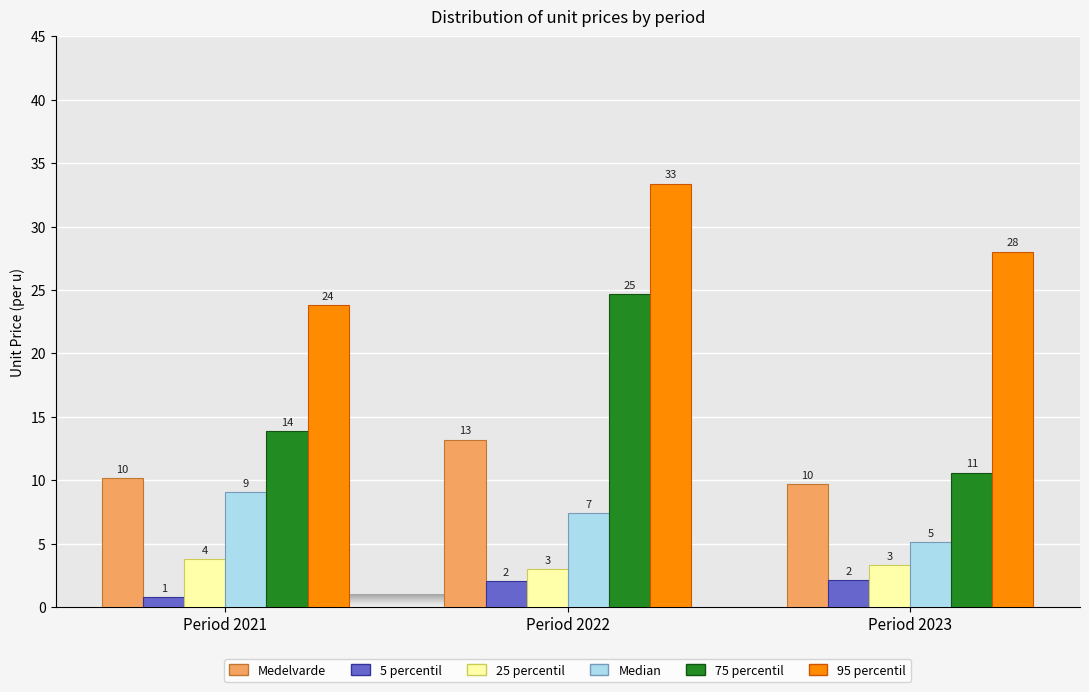

How many groups of bars are there?

3